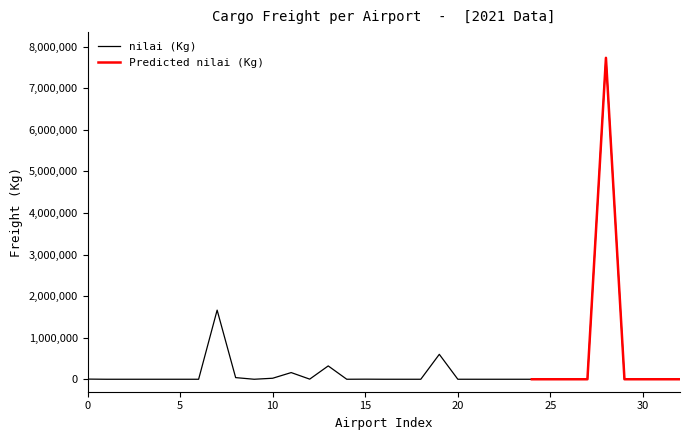

The value at 15 is 726. True or false?

False